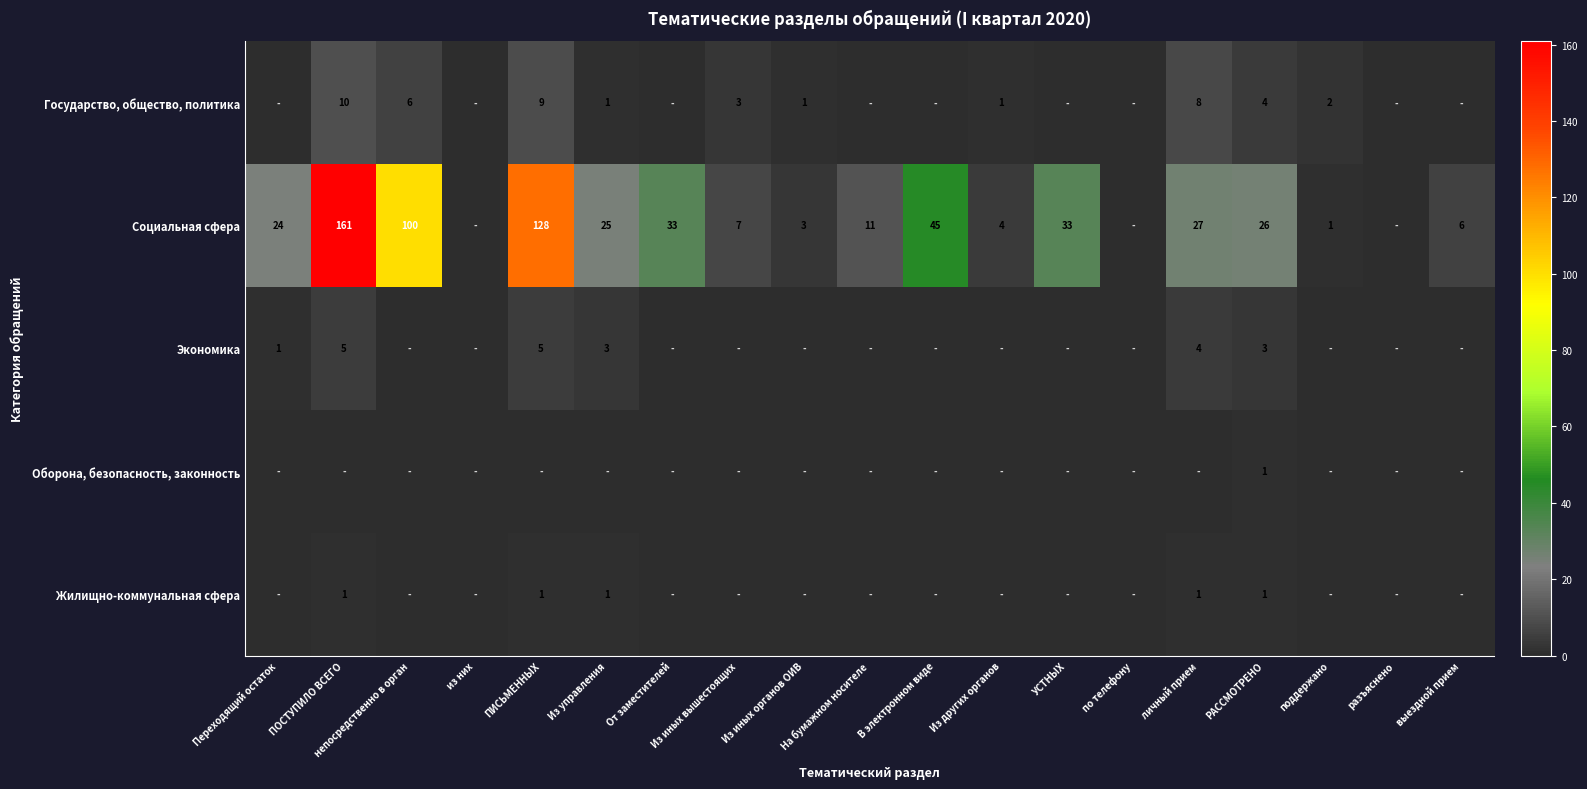

True or false: Государство, общество, политика has a value of 2 at поддержано.

True